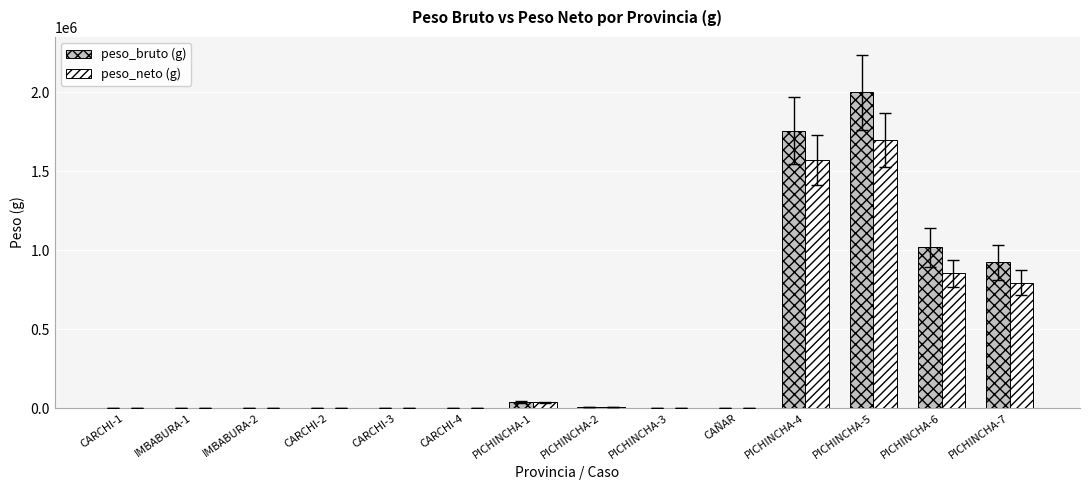

What is the greatest value displayed?

2000000.0